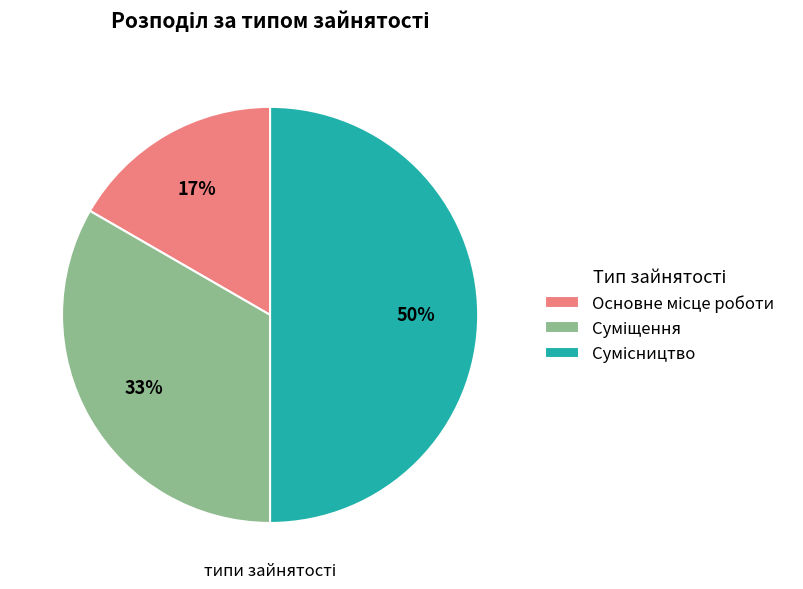

How many slices are in this pie chart?

3